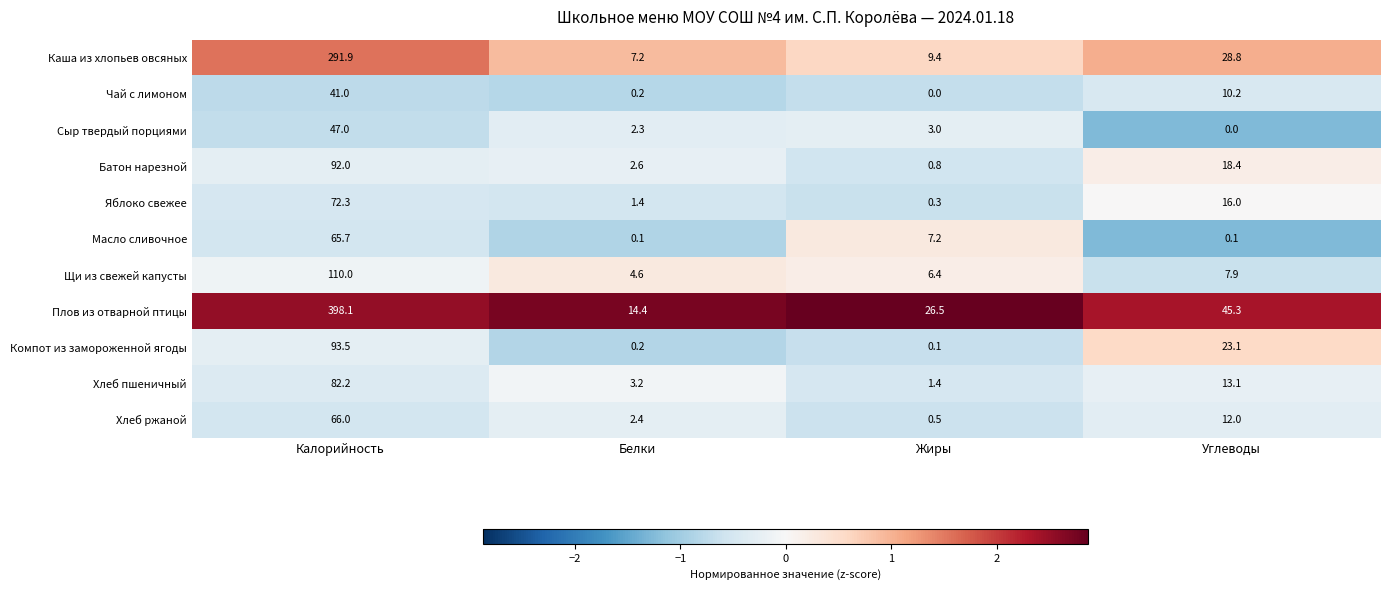

At which category is the sum across all series the highest?

Калорийность